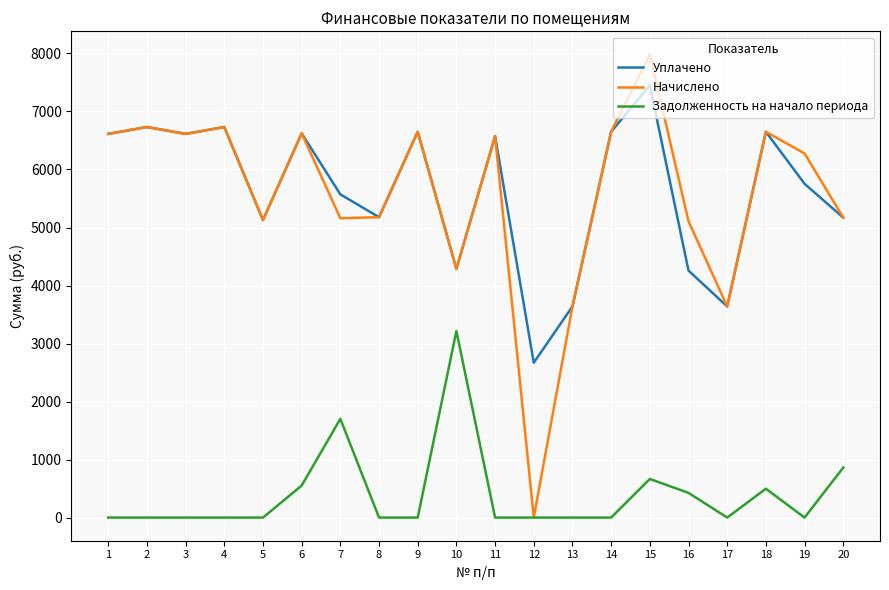

Is it true that Задолженность на начало периода equals 551.9 at 6?

True